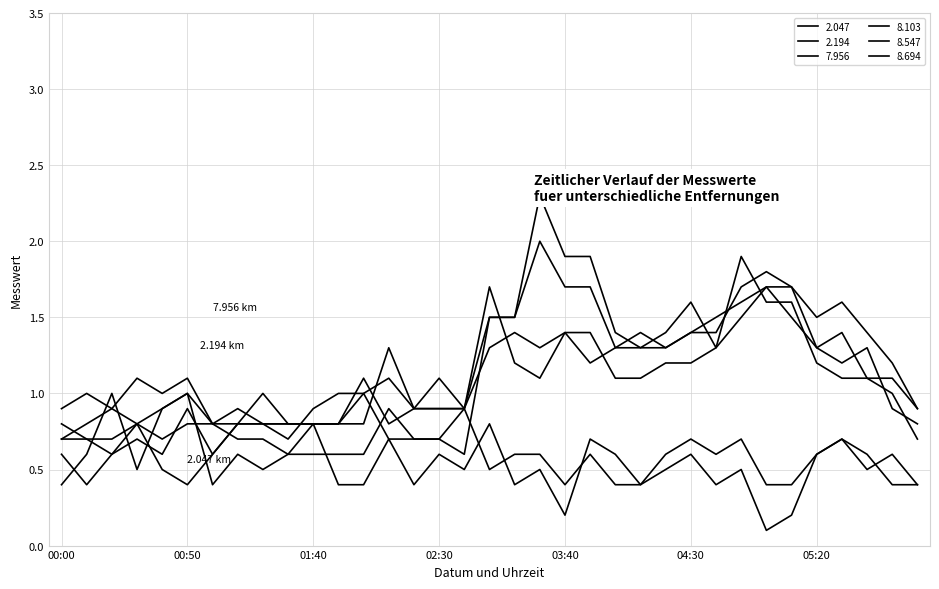

Where is 7.956 nearest to the value 1?

00:40